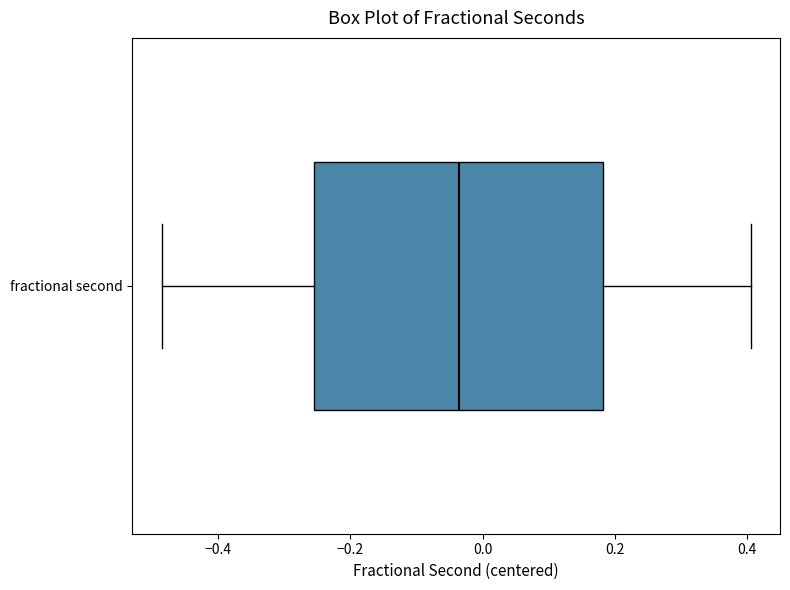

Transcribe this box plot: give where the median line is, the range the box spans, and where the two whiskers end, as read against the x-axis. The values are not printed on the chart, so give them approximately, as read against the axis.

median -0.04, box -0.26 to 0.18, whiskers -0.48 to 0.40